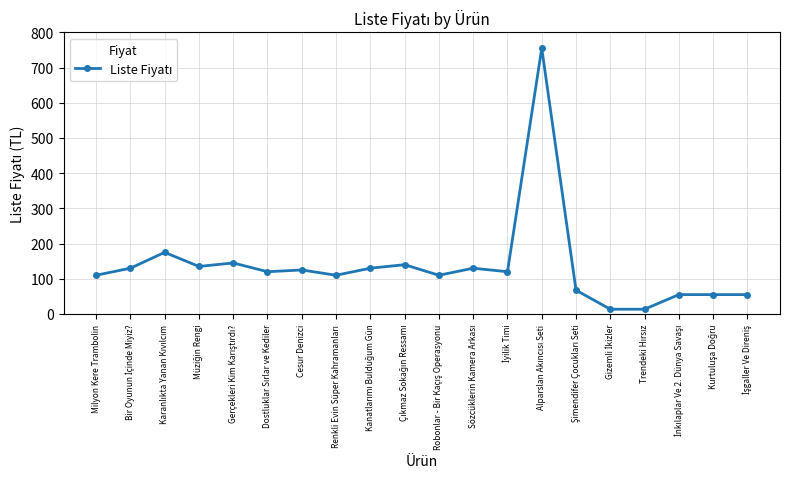

What is the greatest value displayed?

755.0